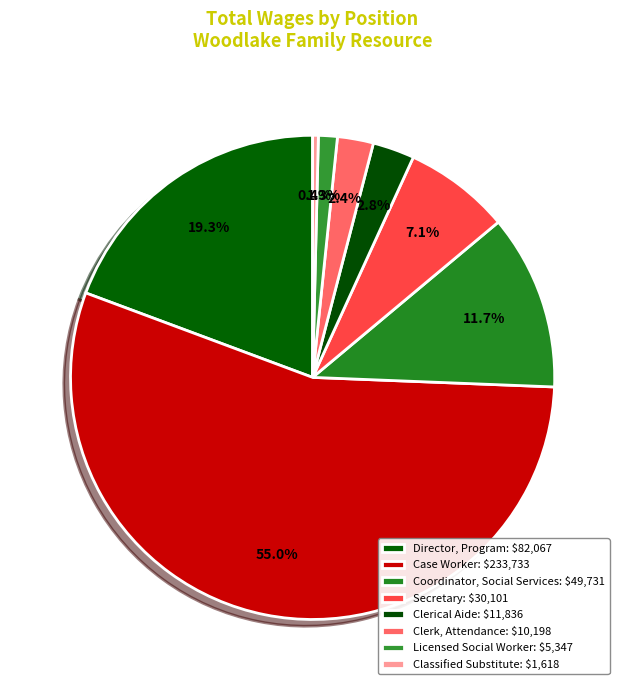

Count the number of slices in the pie.

8